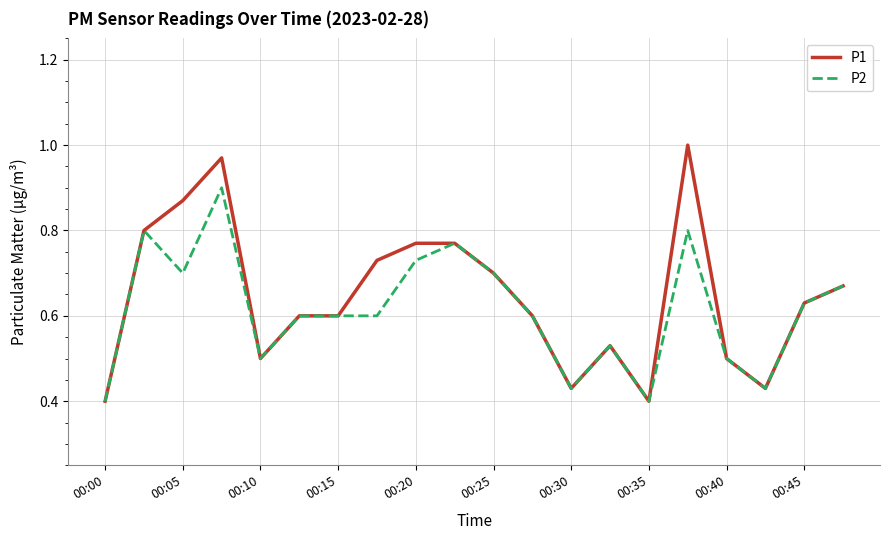

What are all the series names shown in the legend?

P1, P2